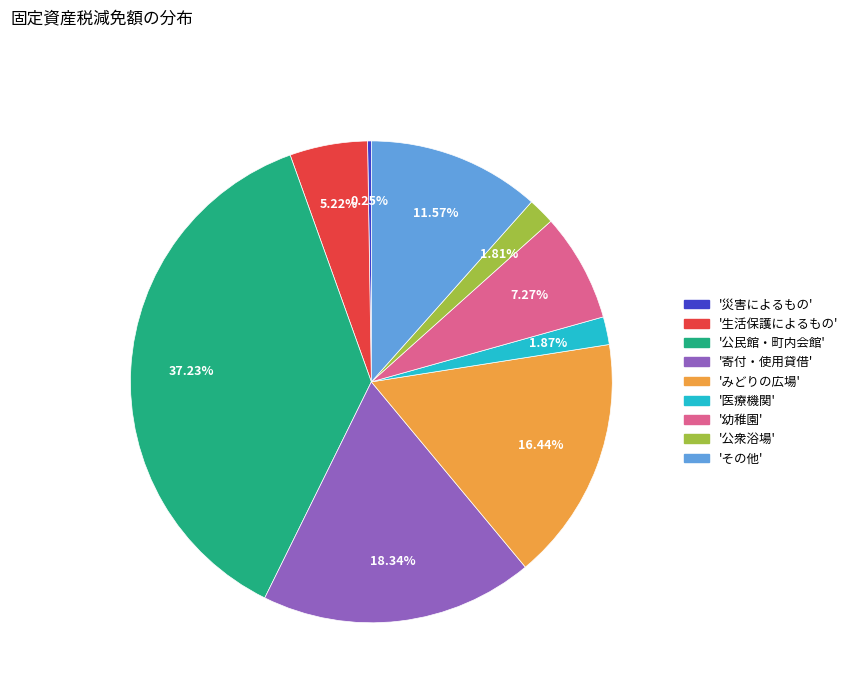

Is there any slice that represents more than half of the pie?

No